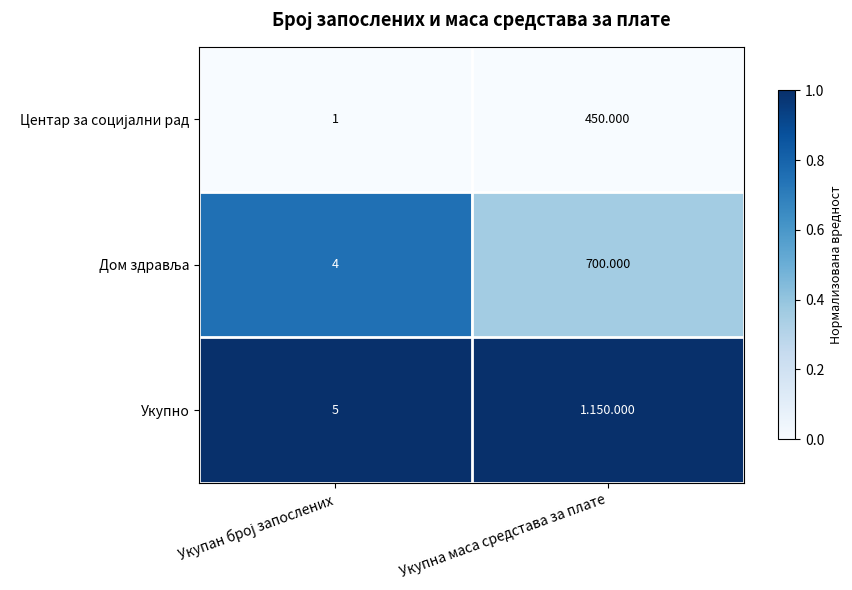

What is the difference between the Дом здравља values at Укупна маса средстава за плате and Укупан број запослених?

0.4